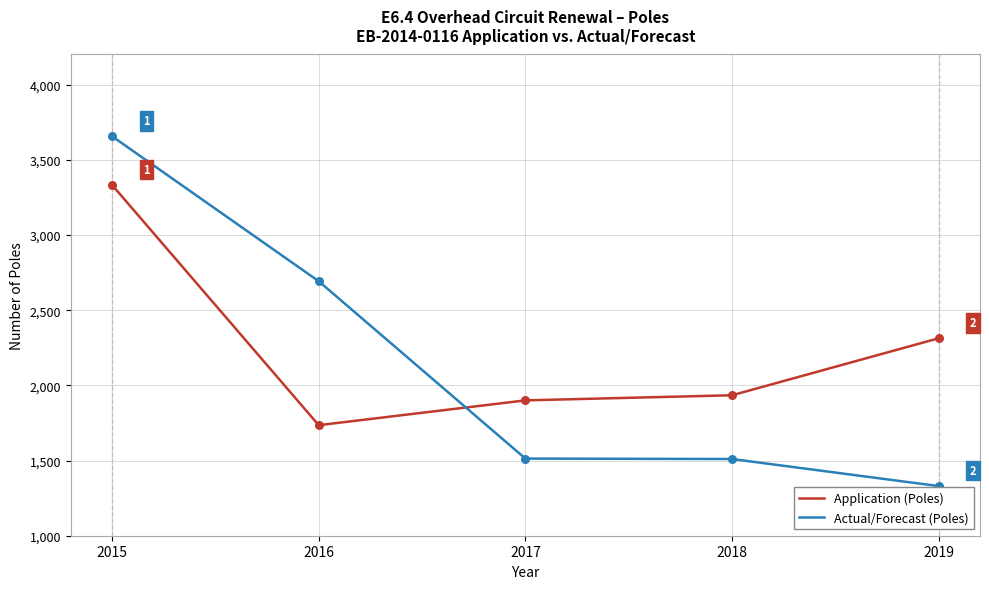

What are all the series names shown in the legend?

Application (Poles), Actual/Forecast (Poles)